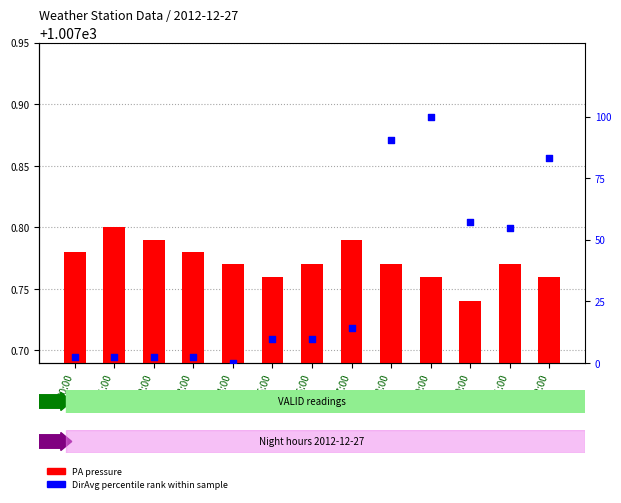

What are all the series names shown in the legend?

PA (pressure), DirAvg percentile rank